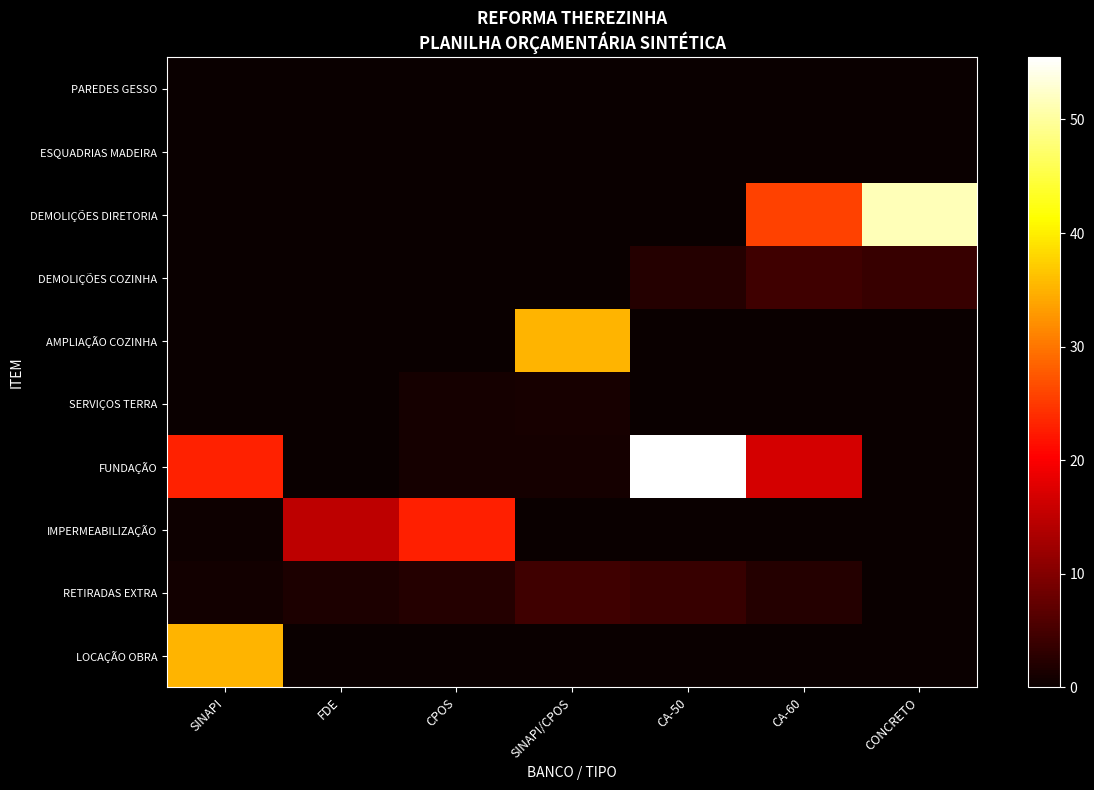

Reading left to right, transcribe all the data shown in this chart.

PAREDES GESSO: SINAPI=0.0	FDE=0.0	CPOS=0.0	SINAPI/CPOS=0.0	CA-50=0.0	CA-60=0.0	CONCRETO=0.0
ESQUADRIAS MADEIRA: SINAPI=0.0	FDE=0.0	CPOS=0.0	SINAPI/CPOS=0.0	CA-50=0.0	CA-60=0.0	CONCRETO=0.0
DEMOLIÇÕES DIRETORIA: SINAPI=0.0	FDE=0.0	CPOS=0.0	SINAPI/CPOS=0.0	CA-50=0.0	CA-60=25.7	CONCRETO=51.5
DEMOLIÇÕES COZINHA: SINAPI=0.0	FDE=0.0	CPOS=0.0	SINAPI/CPOS=0.0	CA-50=2.3	CA-60=4.5	CONCRETO=3.7
AMPLIAÇÃO COZINHA: SINAPI=0.0	FDE=0.0	CPOS=0.0	SINAPI/CPOS=35.2	CA-50=0.0	CA-60=0.0	CONCRETO=0.0
SERVIÇOS TERRA: SINAPI=0.0	FDE=0.0	CPOS=0.9	SINAPI/CPOS=1.2	CA-50=0.0	CA-60=0.0	CONCRETO=0.0
FUNDAÇÃO: SINAPI=23.0	FDE=0.1	CPOS=0.9	SINAPI/CPOS=0.9	CA-50=55.5	CA-60=16.8	CONCRETO=0.0
IMPERMEABILIZAÇÃO: SINAPI=0.3	FDE=14.9	CPOS=22.8	SINAPI/CPOS=0.0	CA-50=0.0	CA-60=0.0	CONCRETO=0.0
RETIRADAS EXTRA: SINAPI=0.7	FDE=1.7	CPOS=2.3	SINAPI/CPOS=4.5	CA-50=3.7	CA-60=2.3	CONCRETO=0.0
LOCAÇÃO OBRA: SINAPI=35.2	FDE=0.0	CPOS=0.0	SINAPI/CPOS=0.0	CA-50=0.0	CA-60=0.0	CONCRETO=0.0